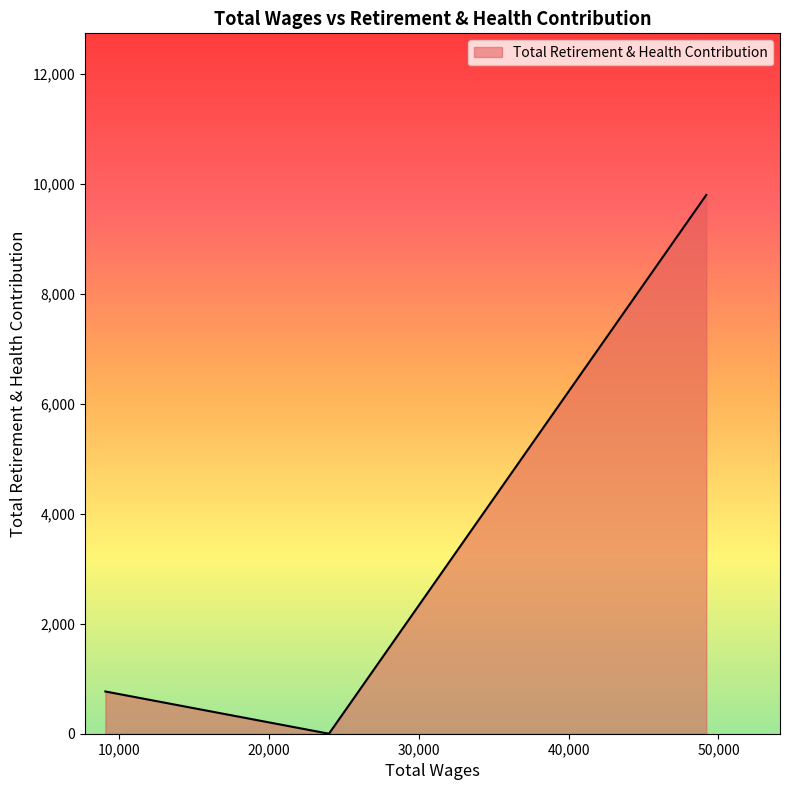

What is the difference between the maximum and minimum values?

9793